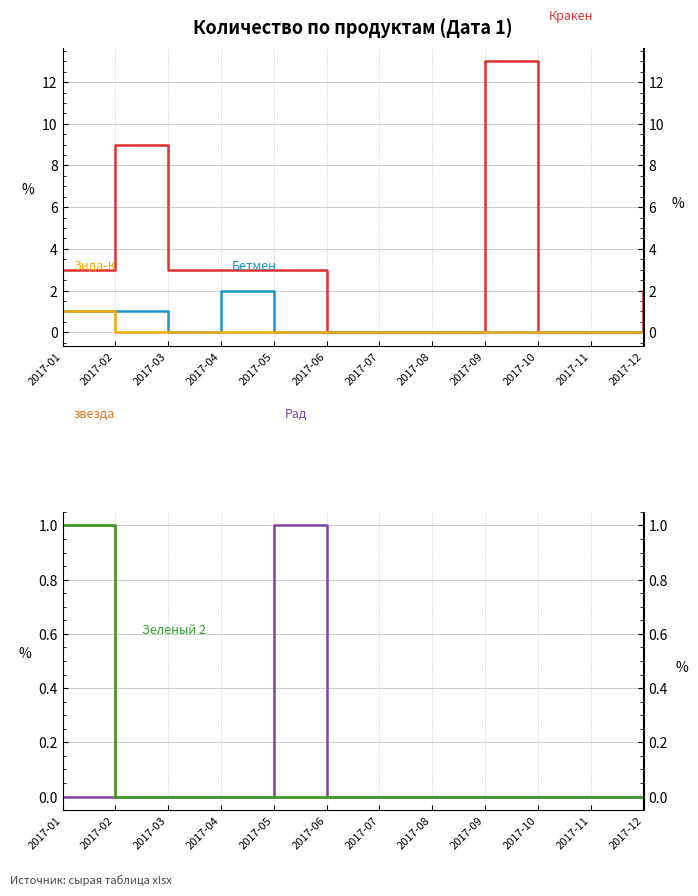

At how many categories does at least one series exceed 7?

2